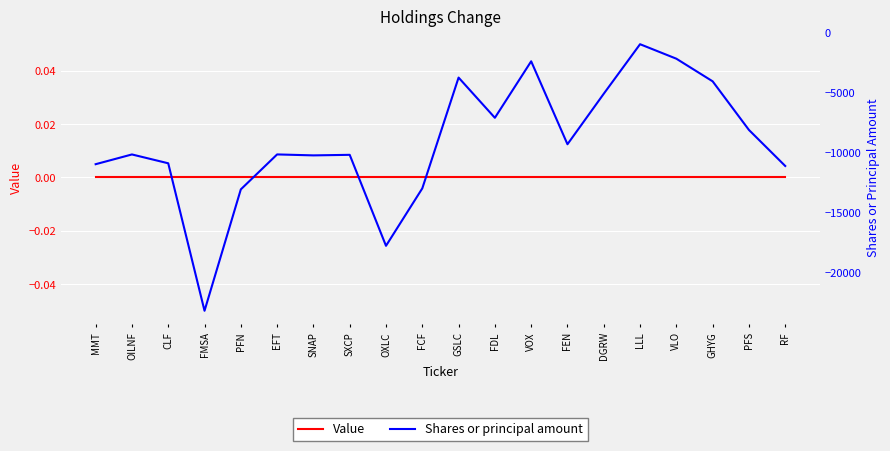

Is it true that Shares or principal amount equals -3699 at VLO?

False